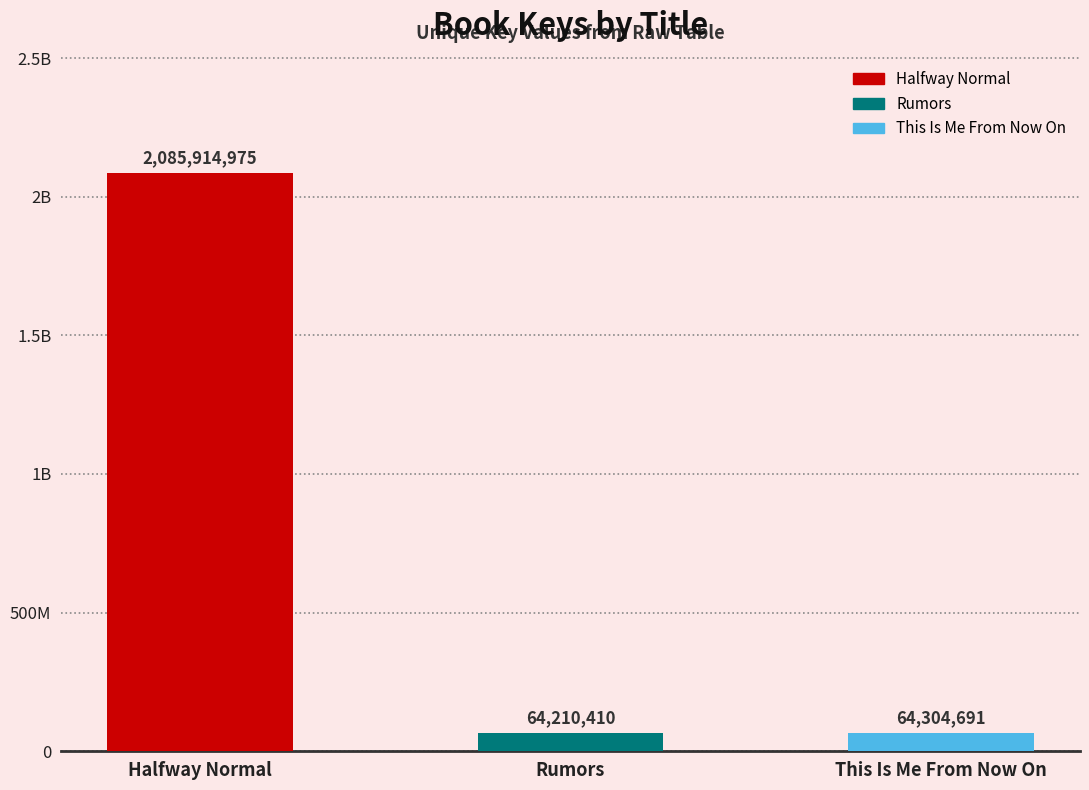

List the labels in order of value, smallest first.

Rumors, This Is Me From Now On, Halfway Normal